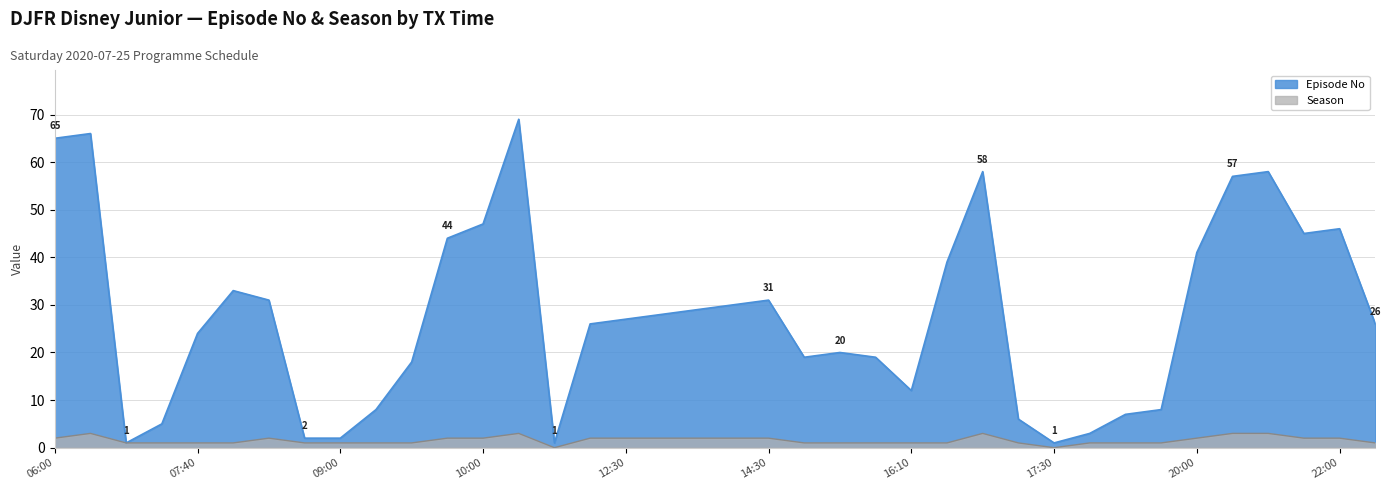

At which category is the sum across all series the highest?

10:30